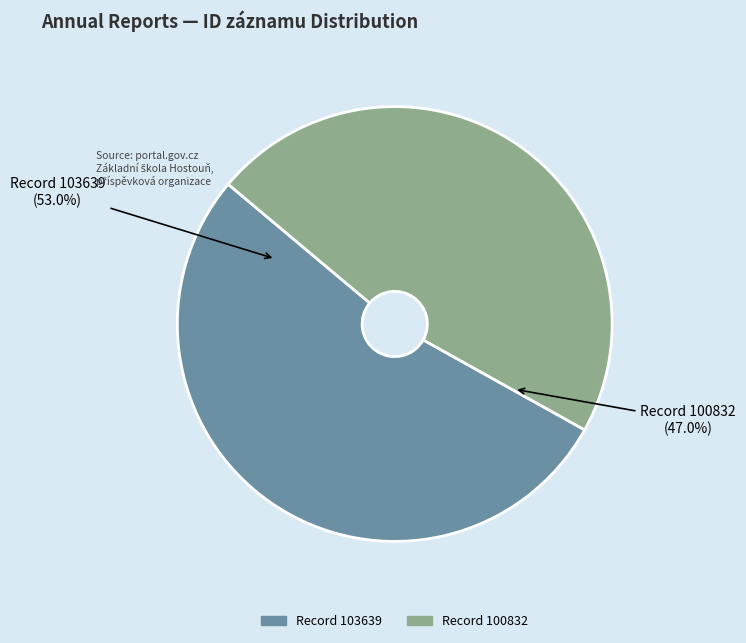

Is there a majority slice in this chart?

Yes